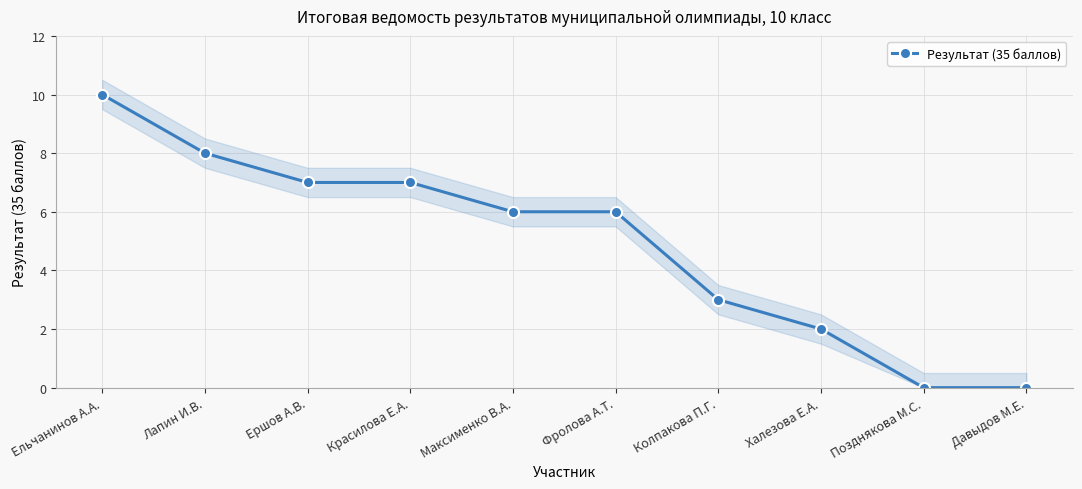

What position from the right is Давыдов М.Е.?

1